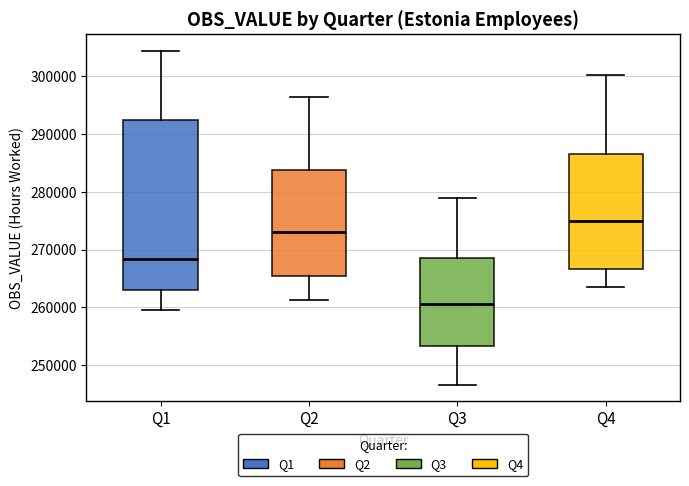

Reading left to right, read every box against the y-axis: the position of its median line, the range the box covers, and the ends of its whiskers. The values are not printed on the chart, so give them approximately, as read against the axis.

Q1: median 268000, box 263000 to 292000, whiskers 260000 to 304000
Q2: median 273000, box 265000 to 284000, whiskers 261000 to 296000
Q3: median 261000, box 253000 to 268000, whiskers 247000 to 279000
Q4: median 275000, box 267000 to 287000, whiskers 263000 to 300000